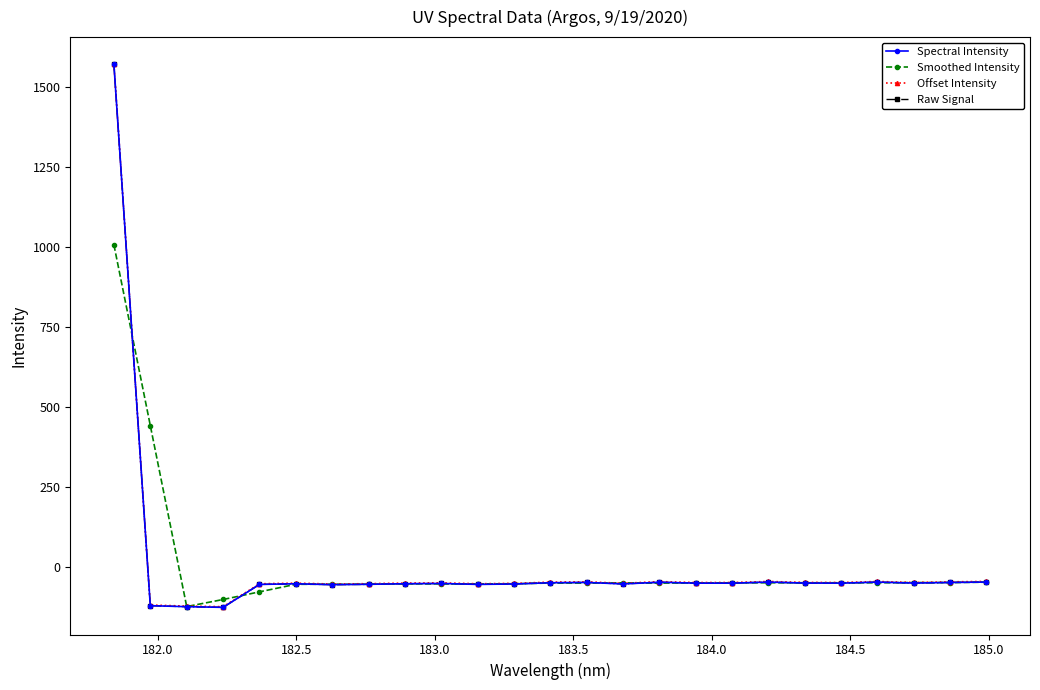

Reading left to right, extract all data points from this chart.

Spectral Intensity: 1572.5	-121.4	-124.6	-126.7	-54.9	-52.9	-55.7	-54.6	-52.7	-52.0	-54.8	-53.6	-49.7	-48.8	-53.4	-48.0	-51.0	-50.9	-47.7	-50.6	-50.9	-47.7	-50.7	-48.8	-47.6
Smoothed Intensity: 1007.8	442.1	-124.2	-102.1	-78.2	-54.5	-54.4	-54.3	-53.1	-53.2	-53.5	-52.7	-50.7	-50.6	-50.1	-50.8	-50.0	-49.9	-49.7	-49.7	-49.8	-49.8	-49.1	-49.0	-48.0
Offset Intensity: 1572.5	-119.4	-122.6	-124.7	-52.9	-50.9	-53.7	-52.6	-50.7	-50.0	-52.8	-51.6	-47.7	-46.8	-51.4	-46.0	-49.0	-48.9	-45.7	-48.6	-48.9	-45.7	-48.7	-46.8	-45.6
Raw Signal: 1572.5	-121.4	-124.6	-126.7	-54.9	-52.9	-55.7	-54.6	-52.7	-52.0	-54.8	-53.6	-49.7	-48.8	-53.4	-48.0	-51.0	-50.9	-47.7	-50.6	-50.9	-47.7	-50.7	-48.8	-47.6